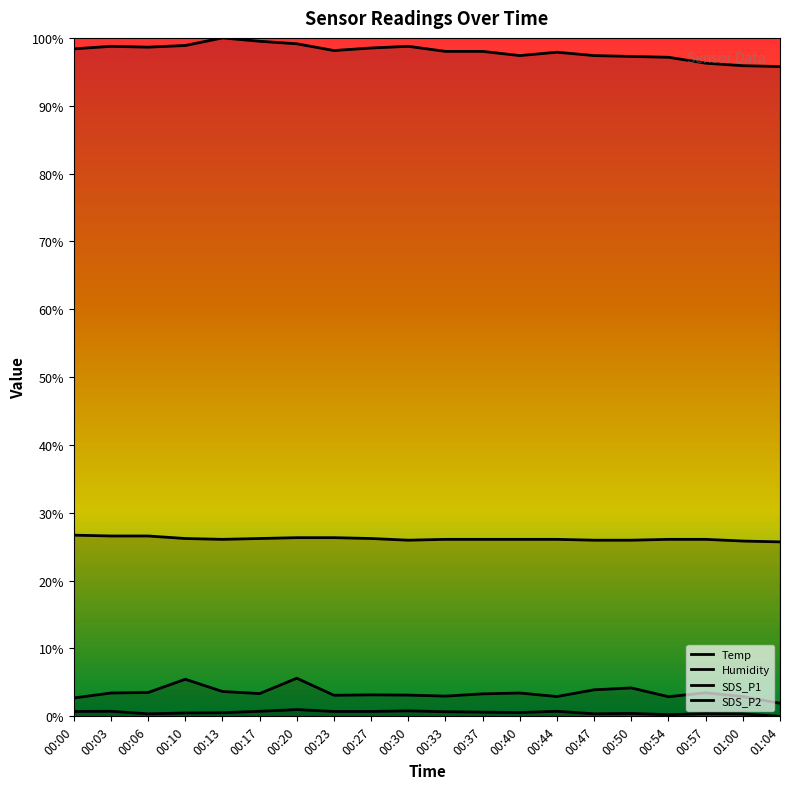

At which category is the sum across all series the highest?

00:20